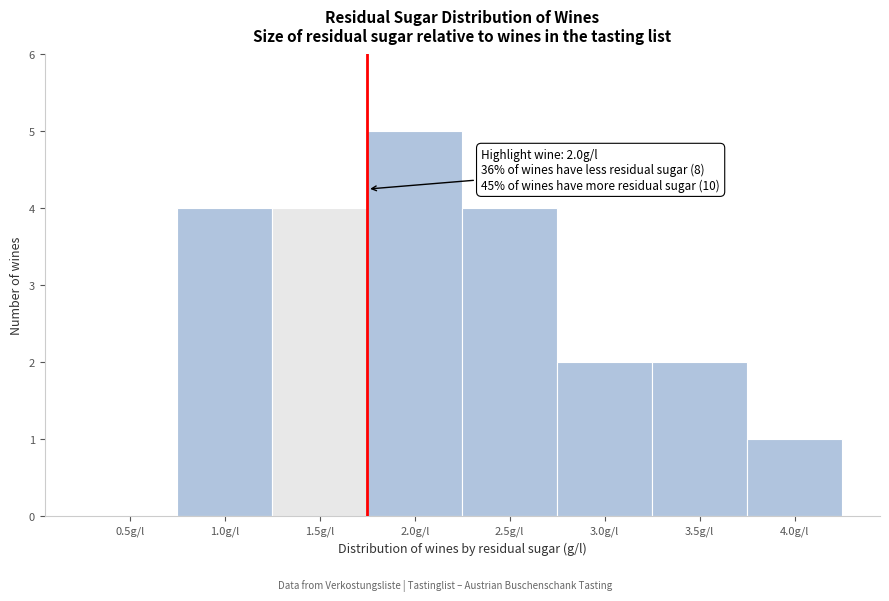

Reading left to right, what are all the values shown in this chart?

0.5g/l=0	1.0g/l=4	1.5g/l=4	2.0g/l=5	2.5g/l=4	3.0g/l=2	3.5g/l=2	4.0g/l=1